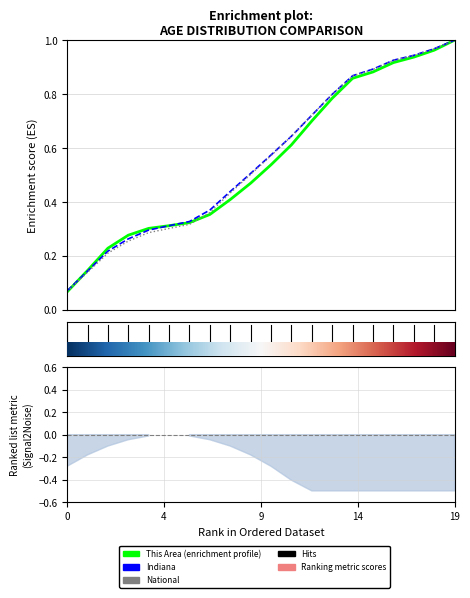

What is the label of the 11th point from the left?

10